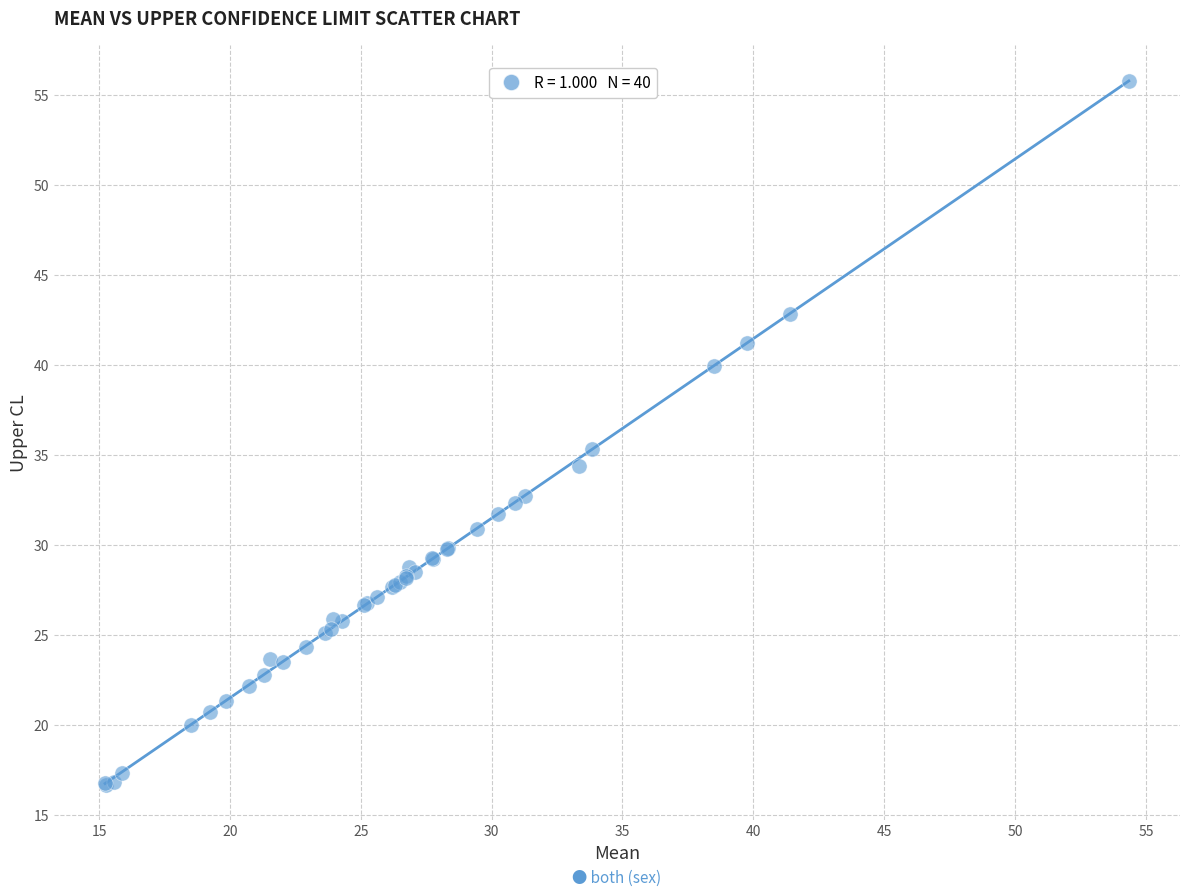

What Y value in the scatter plot is closest to 36?

35.3